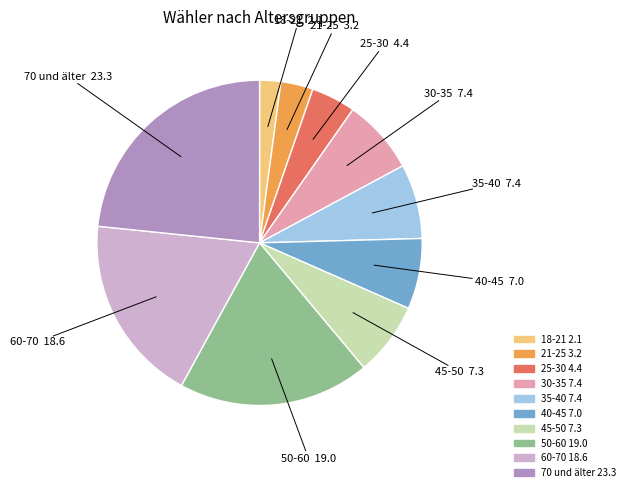

Does 60-70 represent more than half of the total?

No